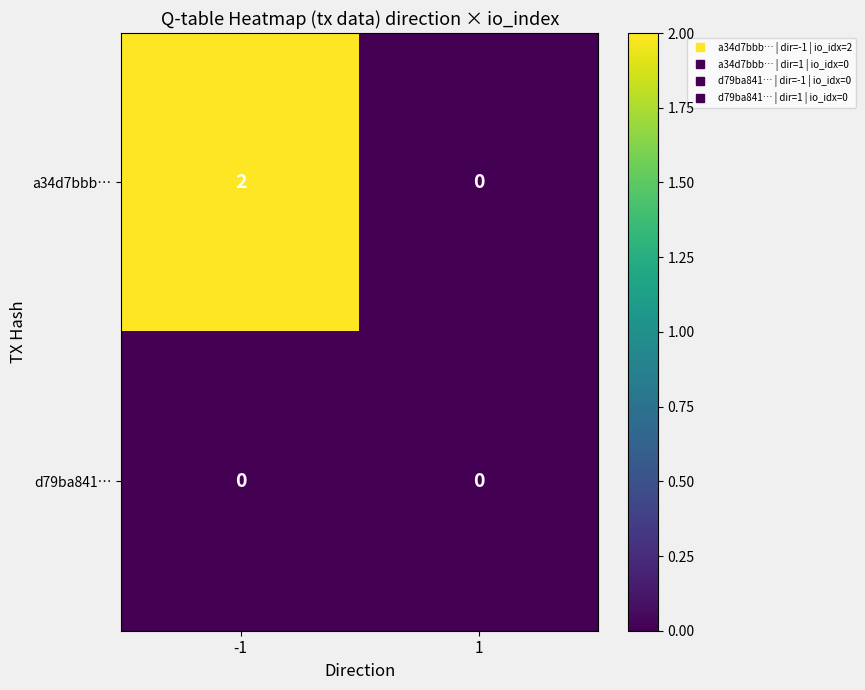

List the series in order of their overall mean, highest first.

a34d7bbb…, d79ba841…